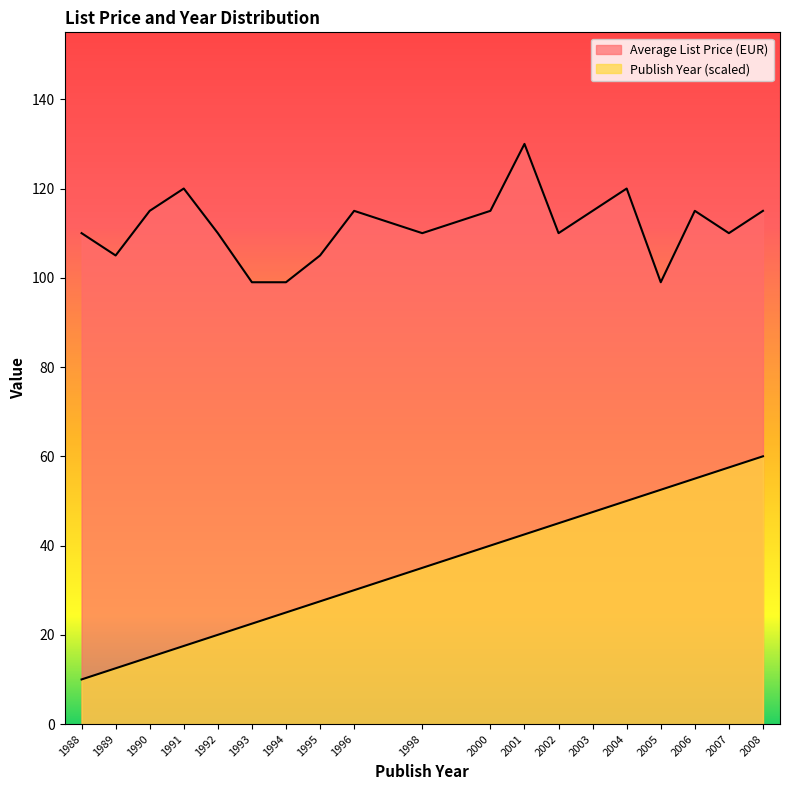

Which series has the largest total across all categories?

Average List Price (EUR)